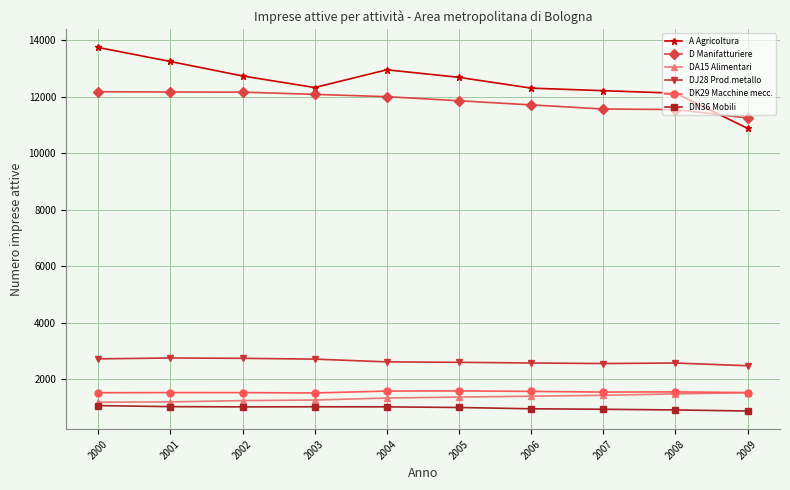

How many categories are shown in the chart?

10